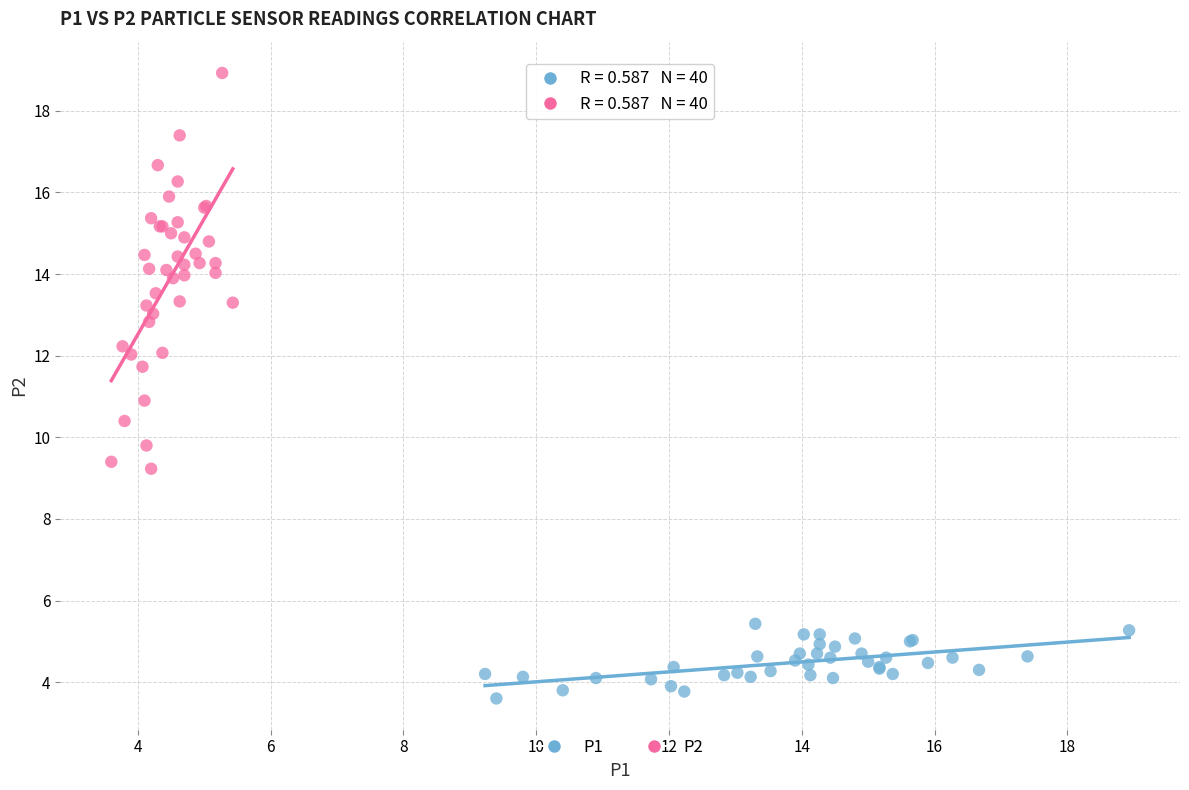

Which series has the widest spread of Y values?

P2